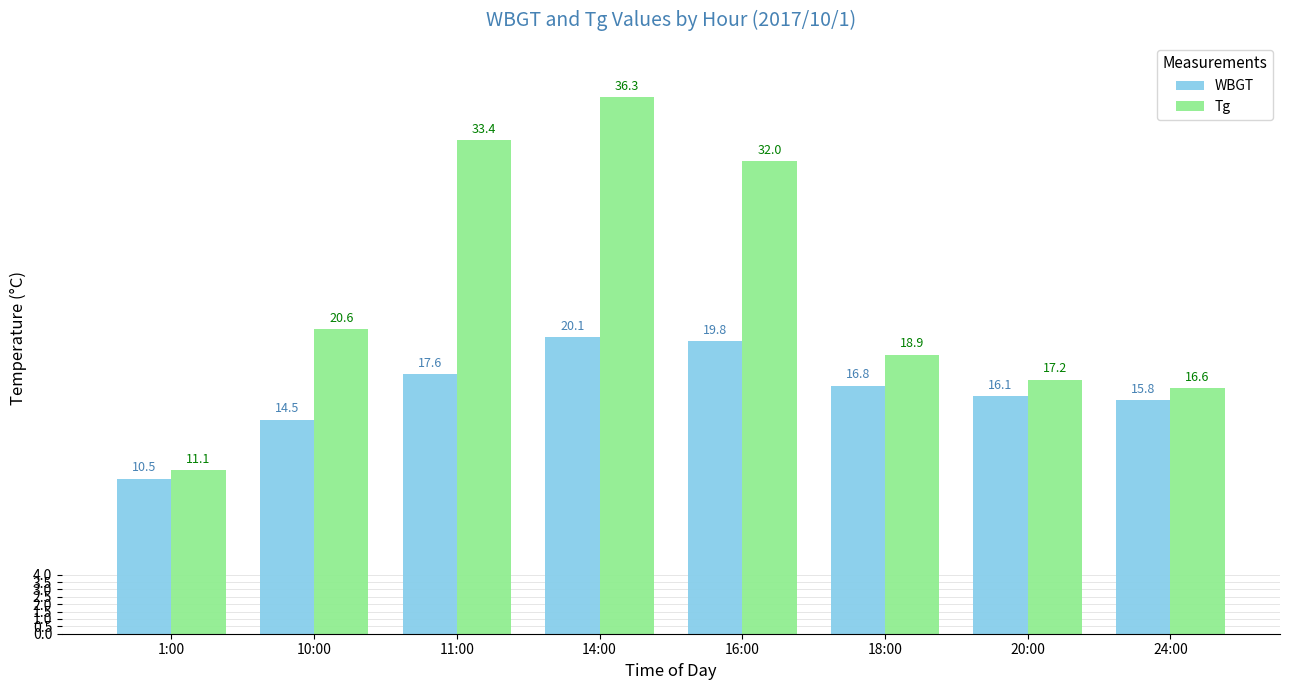

Reading left to right, what are all the values shown in this chart?

WBGT: 1:00=10.5	10:00=14.5	11:00=17.6	14:00=20.1	16:00=19.8	18:00=16.8	20:00=16.1	24:00=15.8
Tg: 1:00=11.1	10:00=20.6	11:00=33.4	14:00=36.3	16:00=32.0	18:00=18.9	20:00=17.2	24:00=16.6